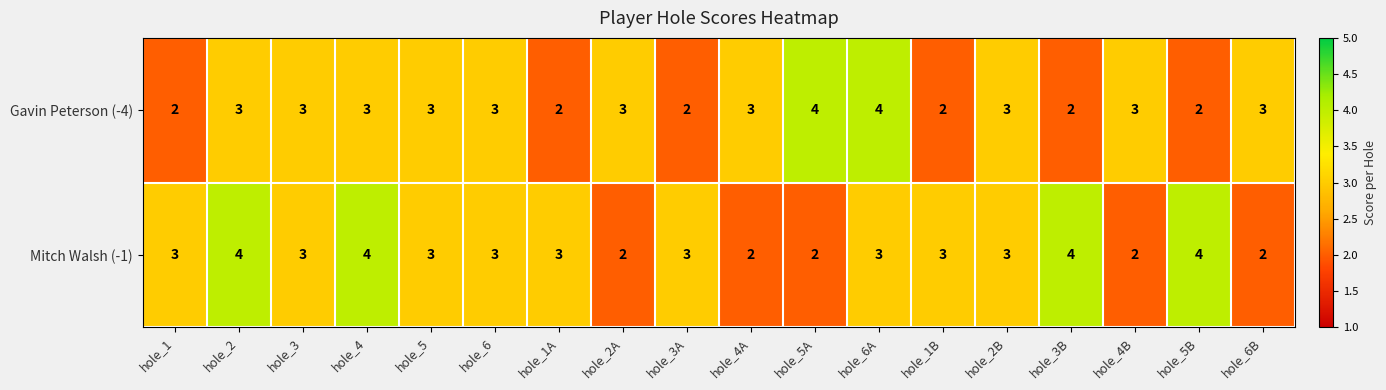

How many distinct data groups are displayed?

2